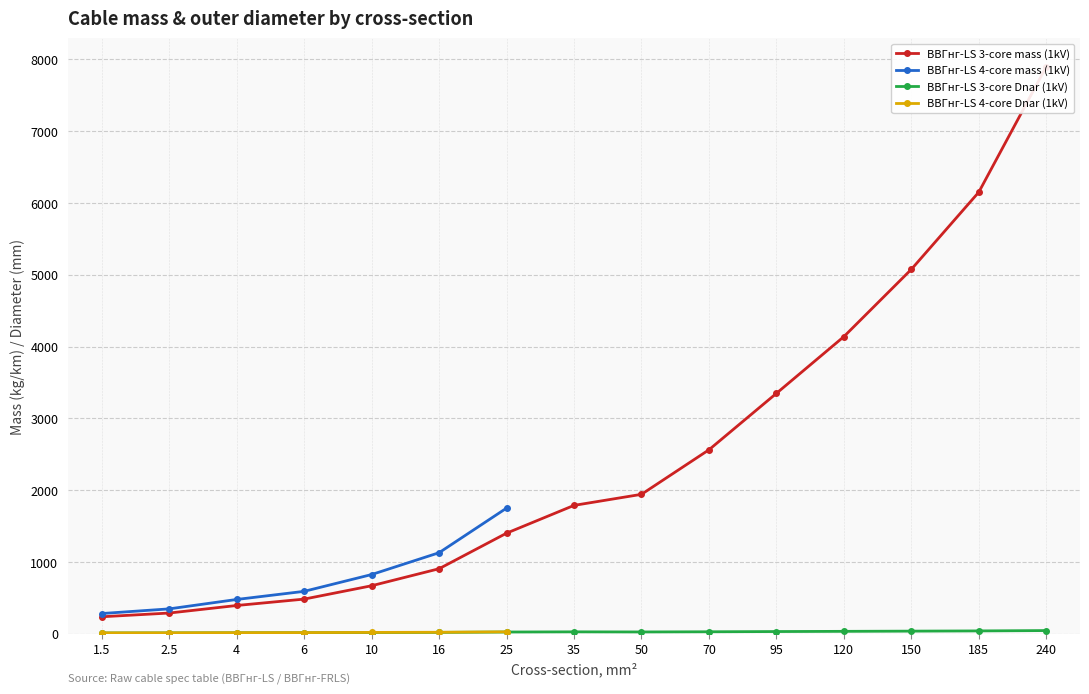

Which series has the largest total across all categories?

ВВГнг-LS 3-core mass (1kV)